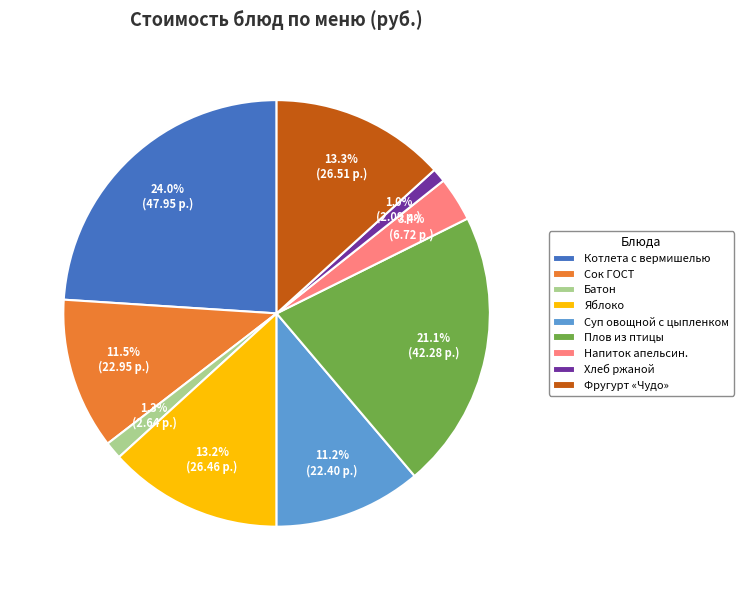

Approximately how many times larger is the value at Яблоко compared to Напиток апельсин.?

3.9